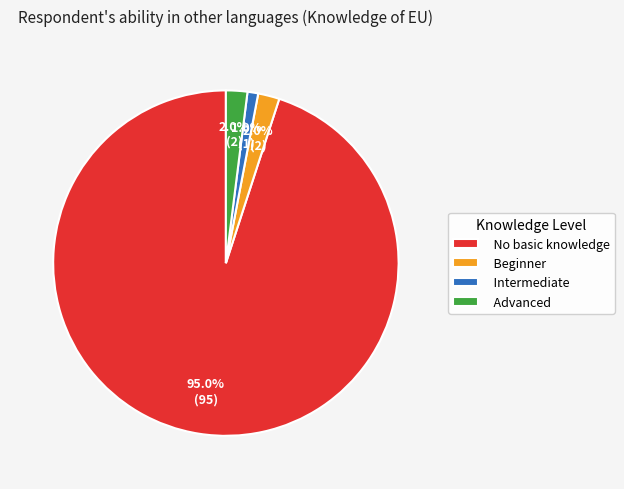

Which slice is the smallest?

Intermediate